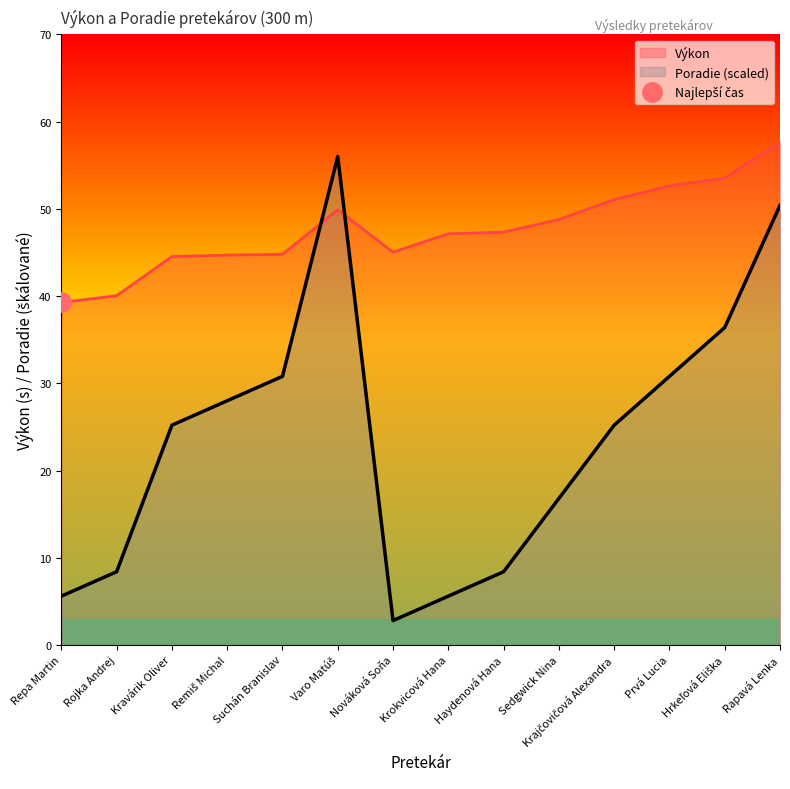

What is the approximate value of Výkon at Suchán Branislav?

44.8